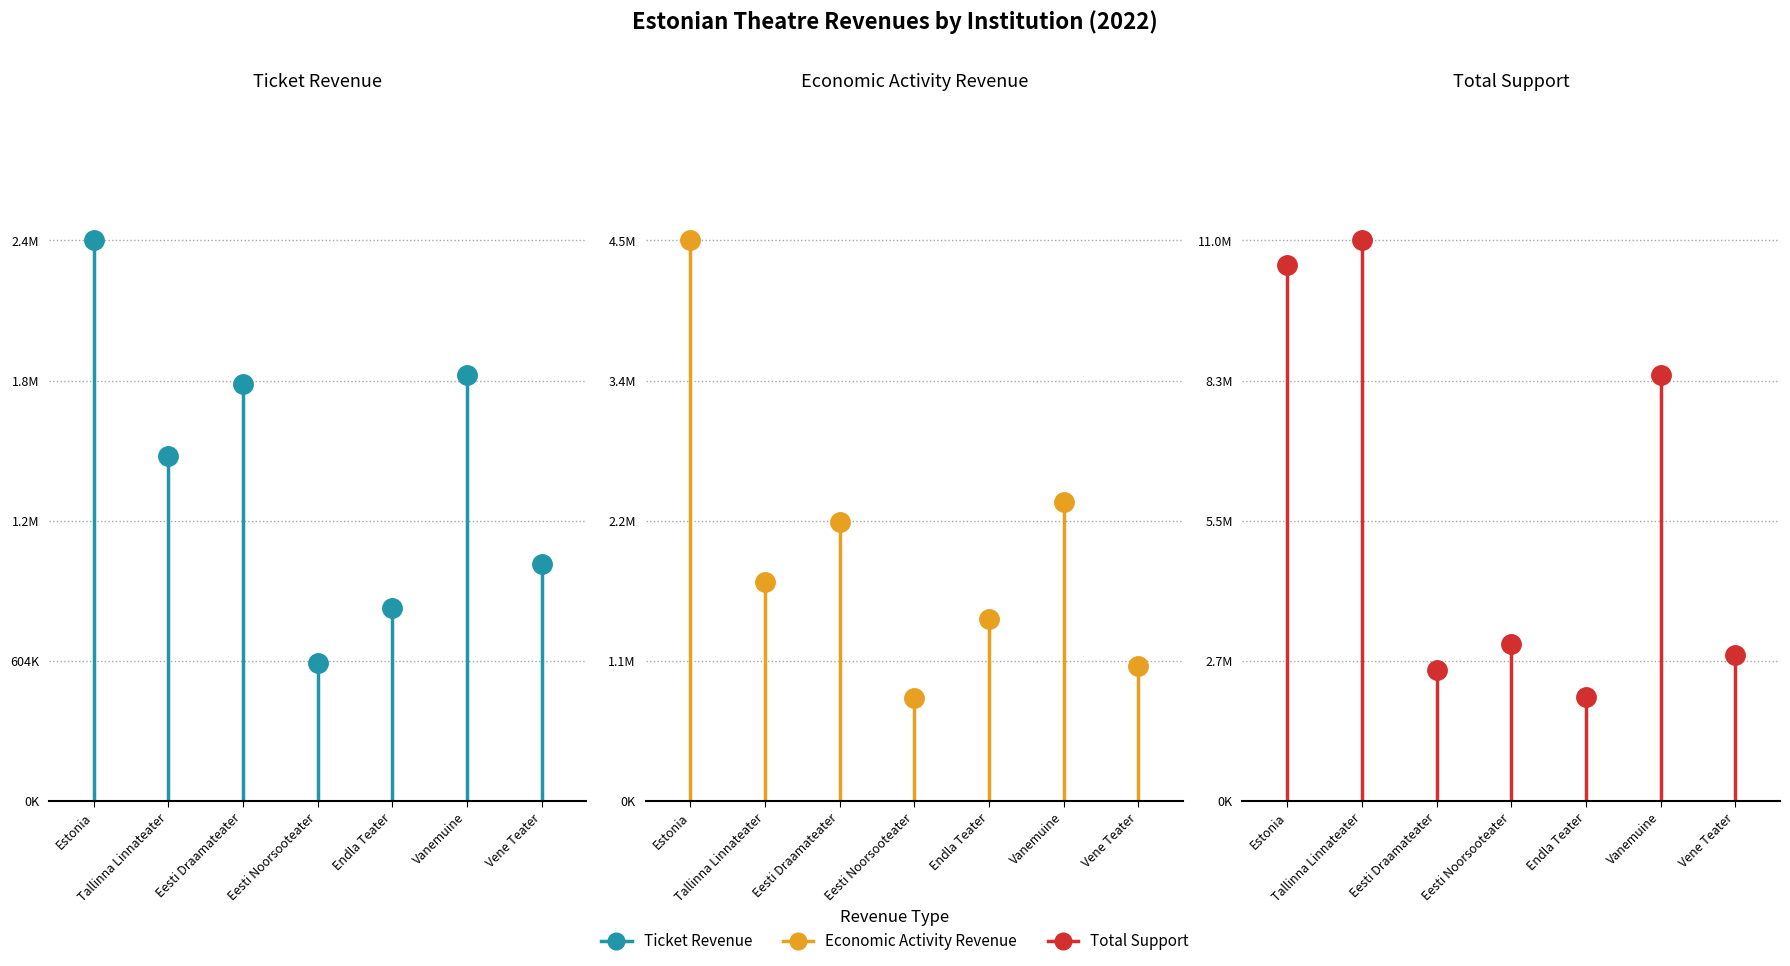

List the series in order of their overall mean, highest first.

Total Support, Economic Activity Revenue, Ticket Revenue